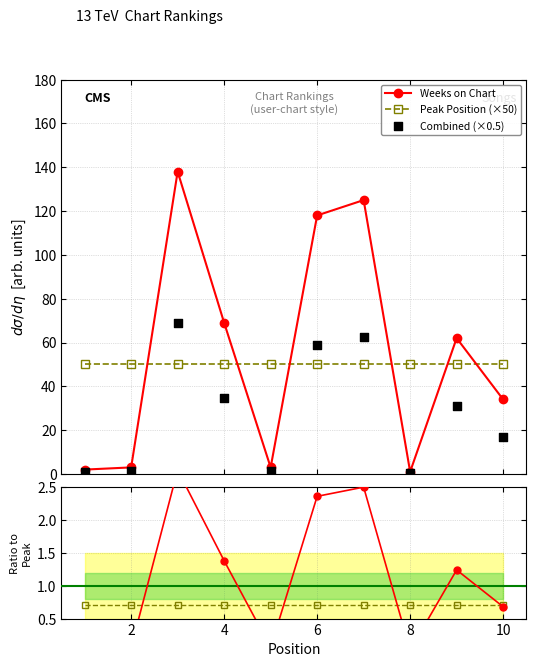

Which series has the largest total across all categories?

Combined (×0.5)